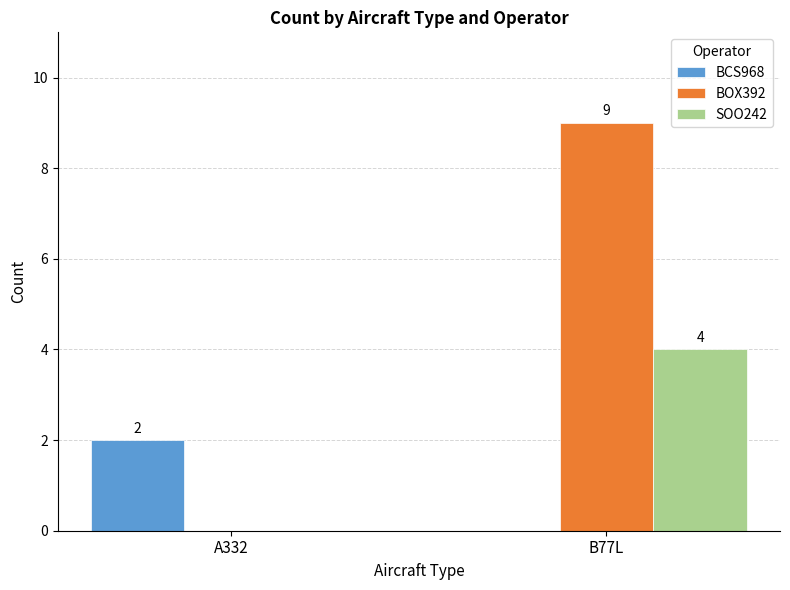

Are the bars horizontal?

No